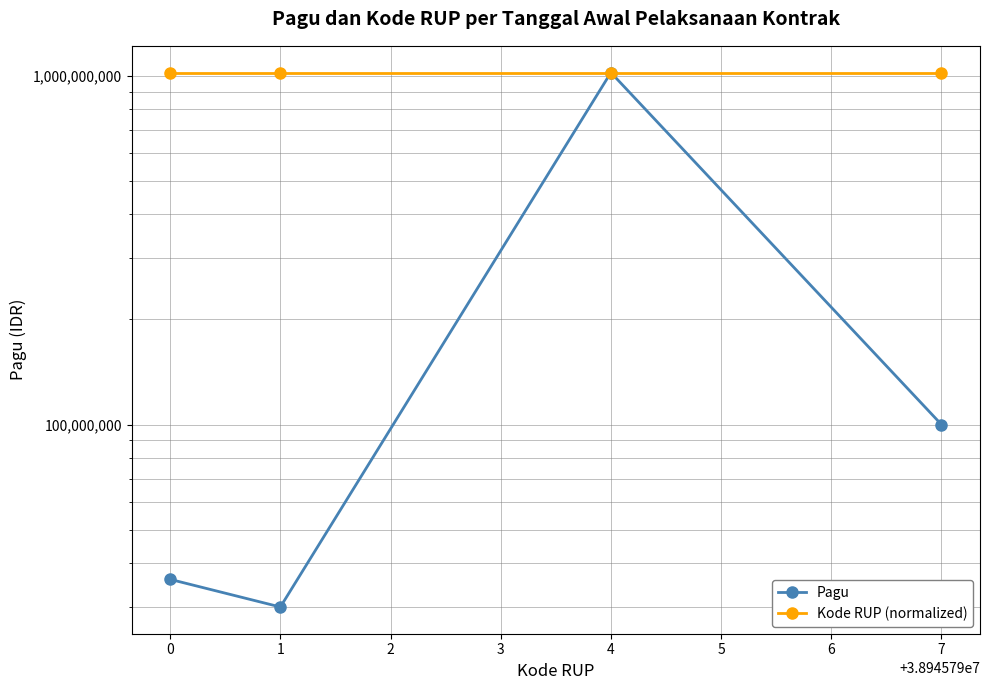

Between 0 and 4, which series saw the biggest shift?

Pagu